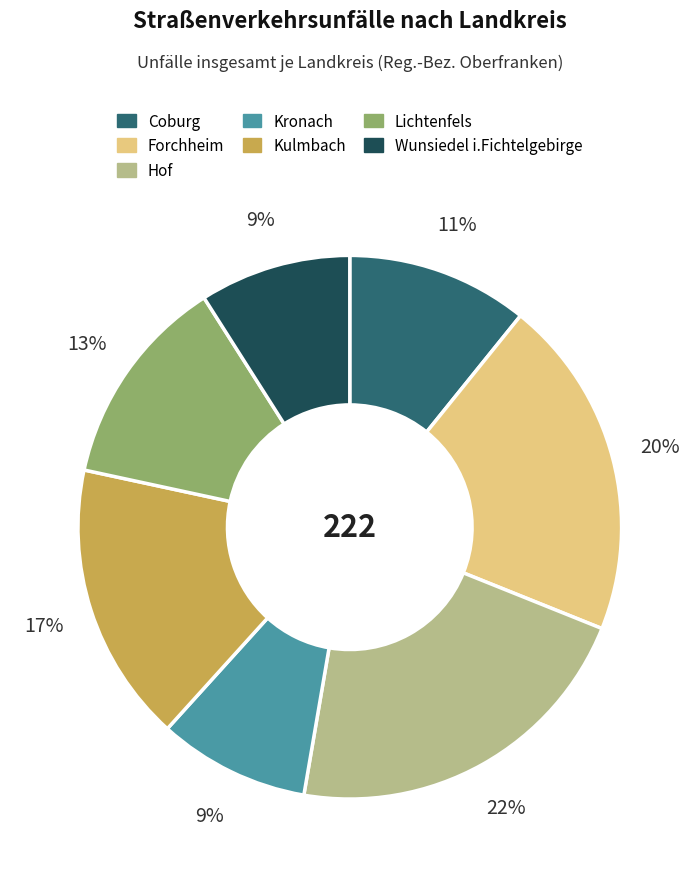

To the nearest percent, what is the difference between the largest and smallest slice percentages?

13%